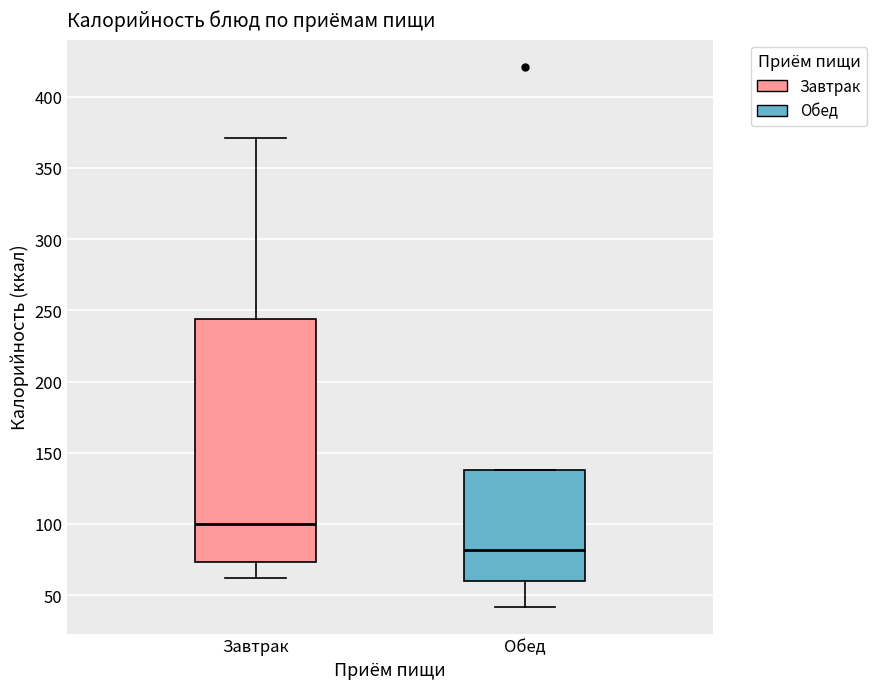

Reading left to right, transcribe this box plot: for each box, give where its median line is, the range the box spans, and where its two whiskers end, as read against the y-axis. The values are not printed on the chart, so give them approximately, as read against the axis.

Завтрак: median 100, box 75 to 245, whiskers 60 to 370
Обед: median 80, box 60 to 140, whiskers 40 to 140